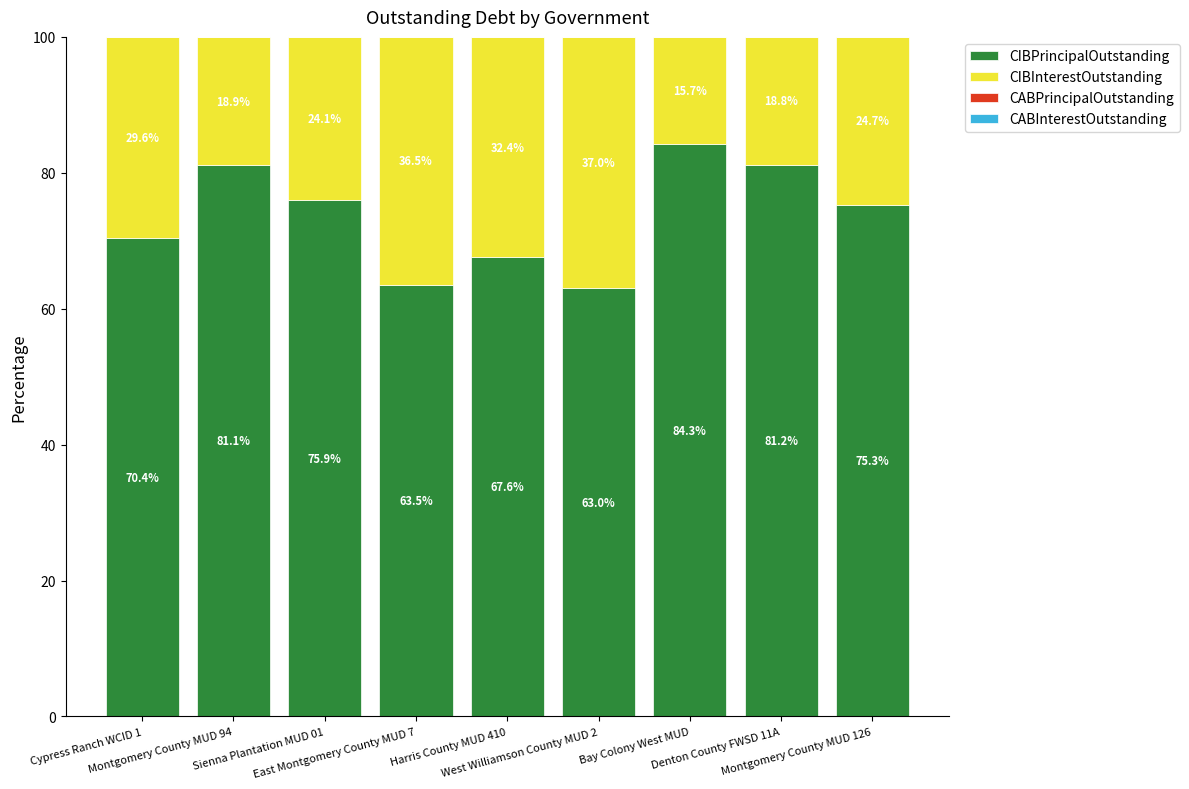

What is the average value of the CIBPrincipalOutstanding series?

73.6